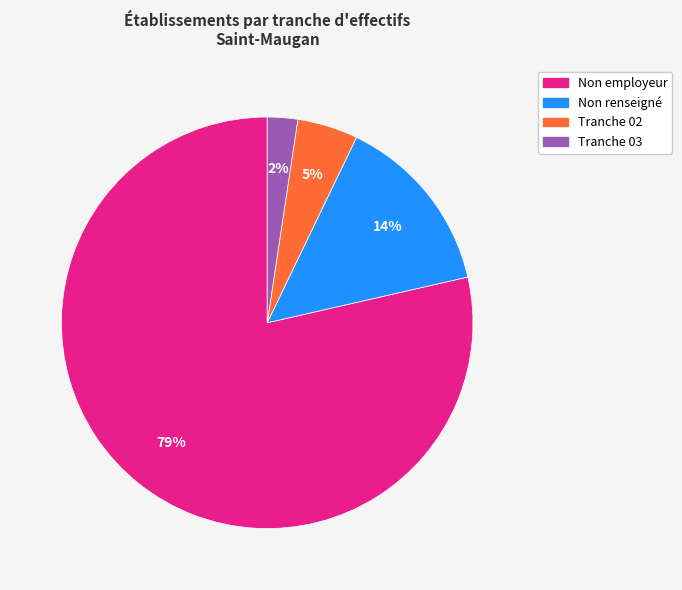

Is there a majority slice in this chart?

Yes